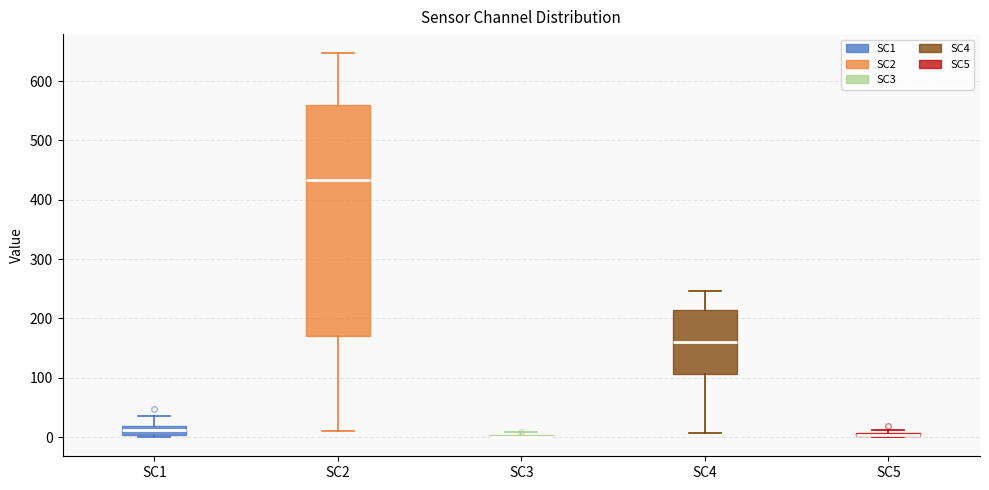

Which box is the tallest, from its lower edge to its upper edge?

SC2